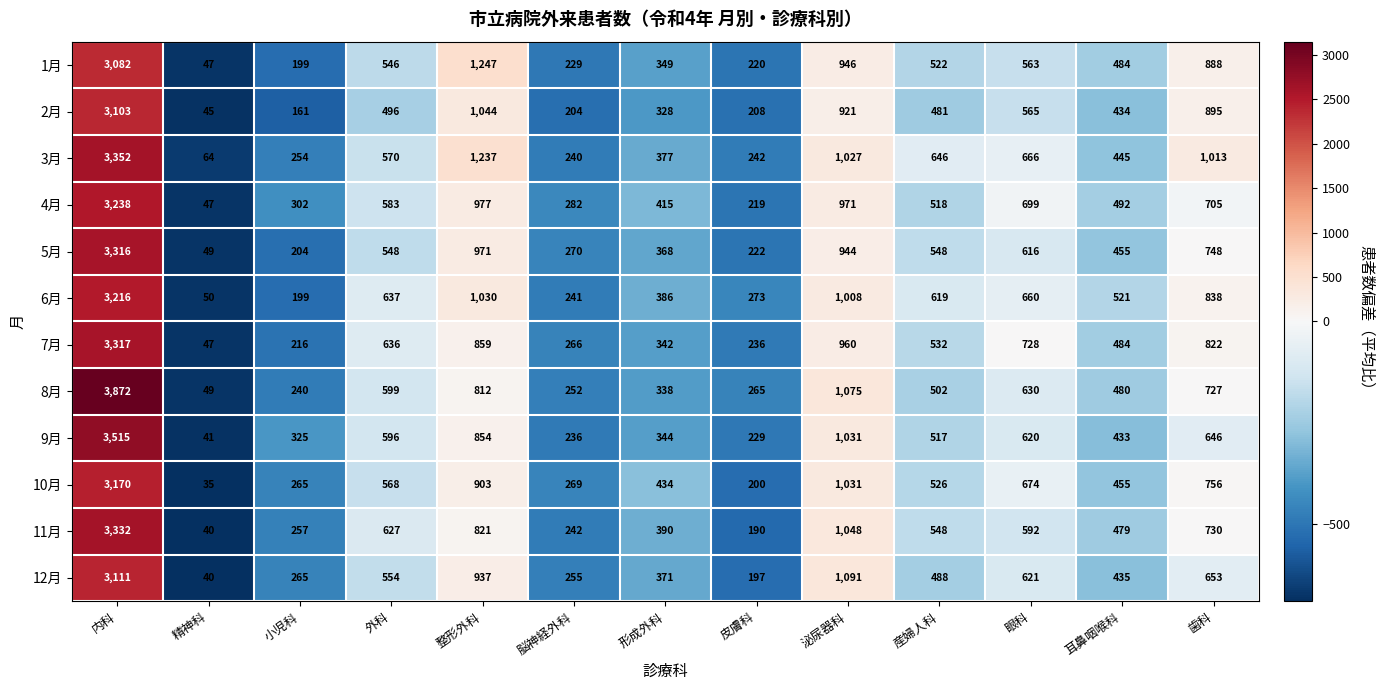

What is the spread (max minus min) of values at 内科?

790